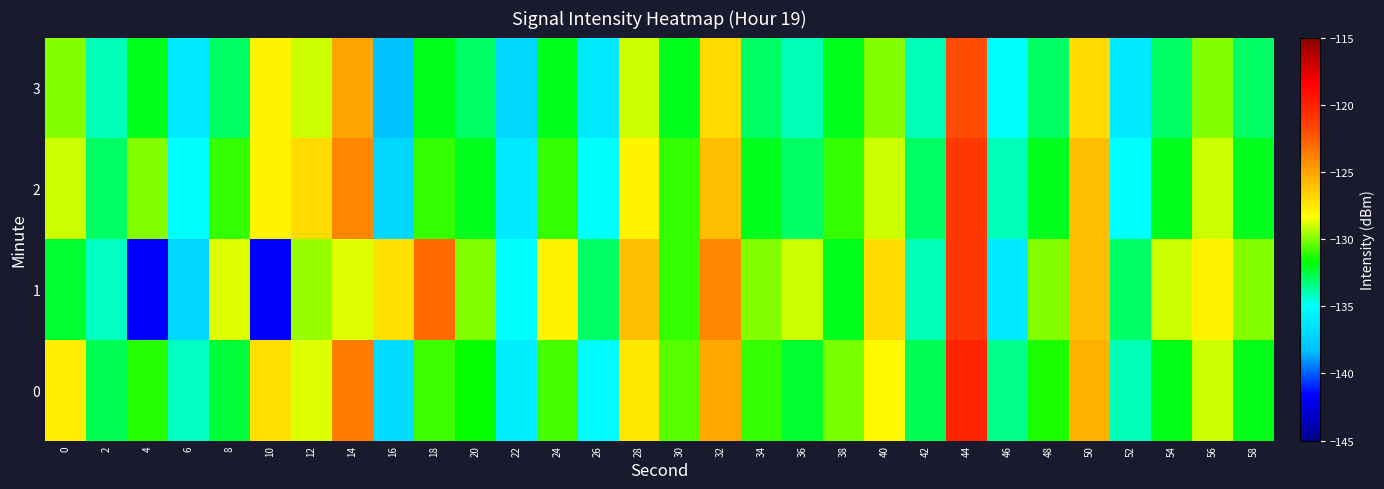

Between 20 and 58, which is larger?

20